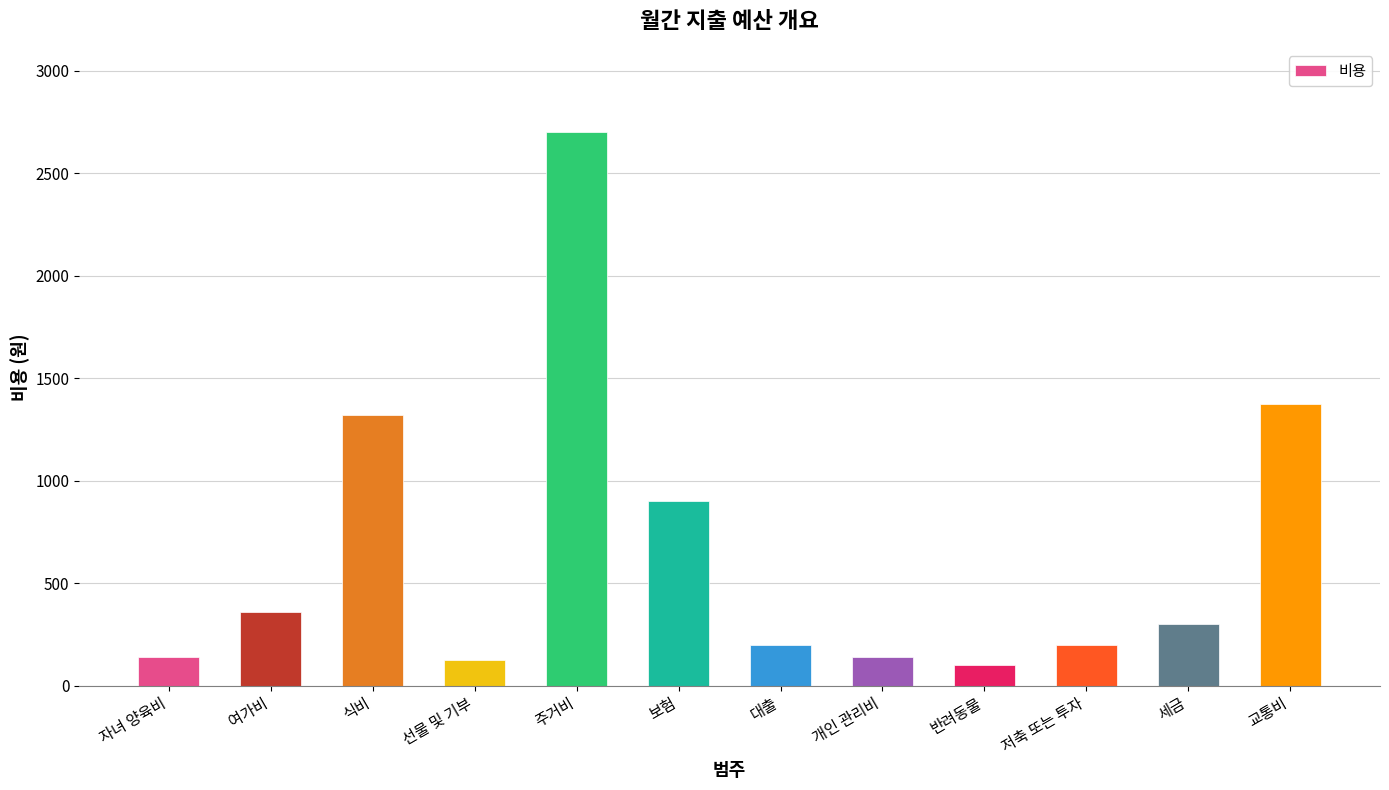

At which category does the chart reach its peak across all series?

주거비